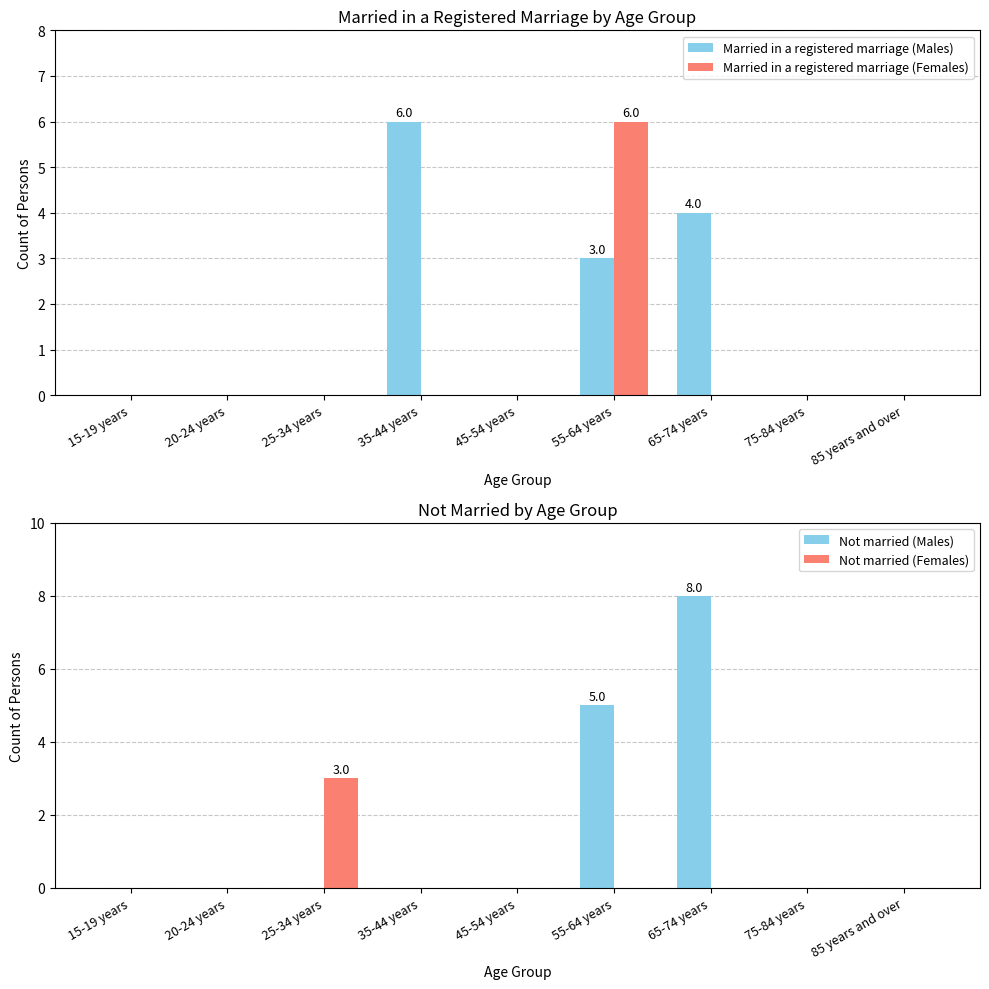

What is the maximum value shown in the chart?

8